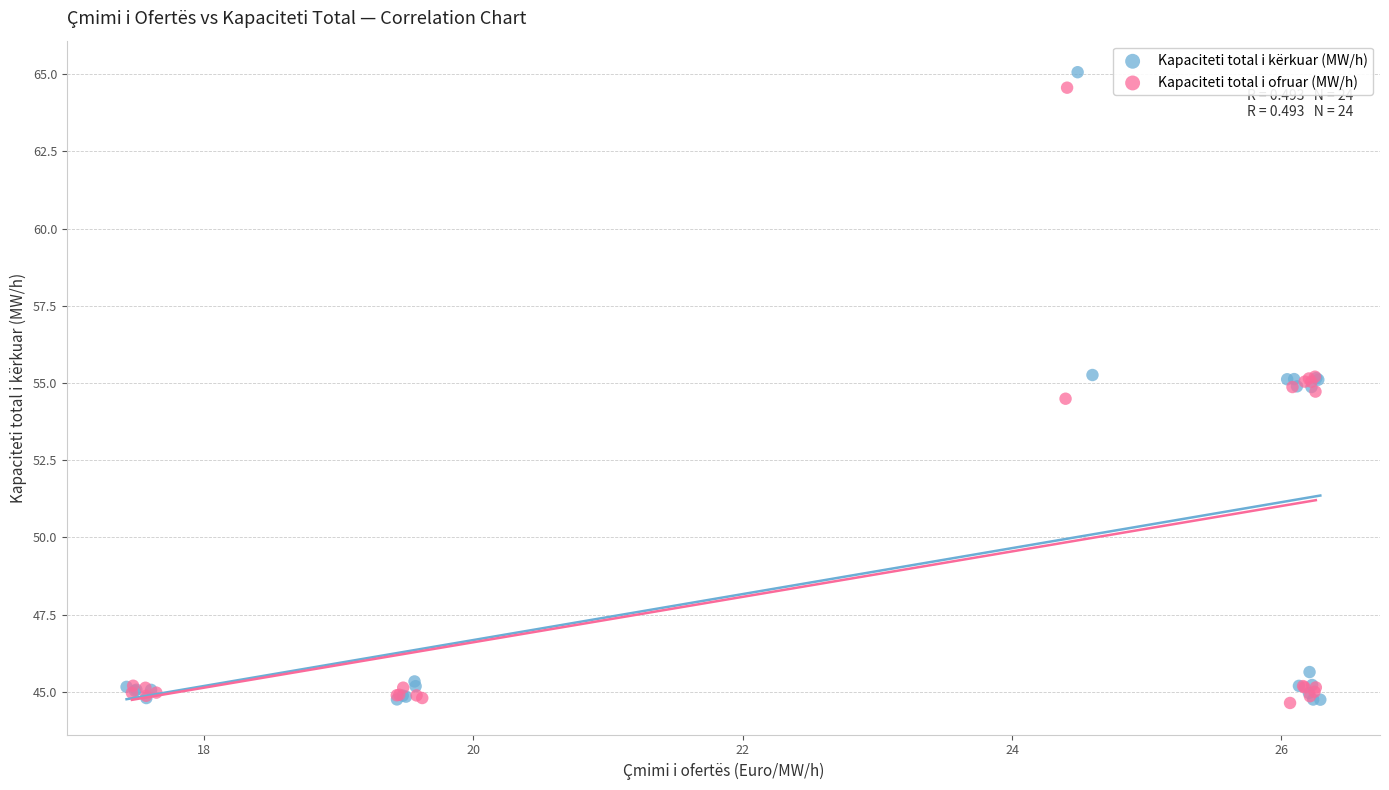

What are all the series names shown in the legend?

Kapaciteti total i kërkuar (MW/h), Kapaciteti total i ofruar (MW/h)